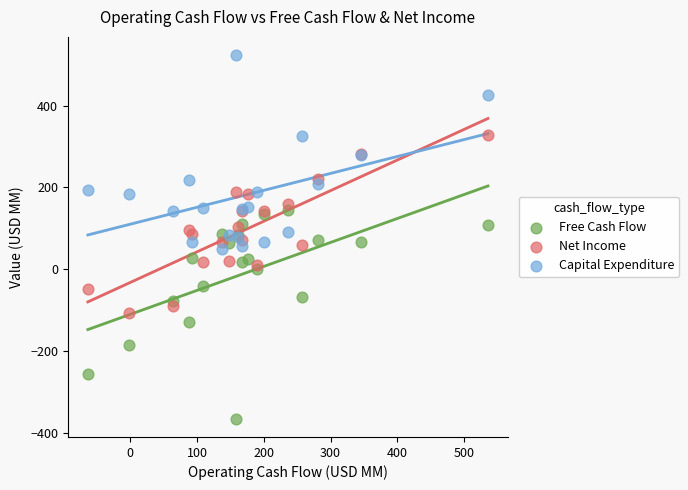

Which series reaches the maximum Y coordinate?

Capital Expenditure